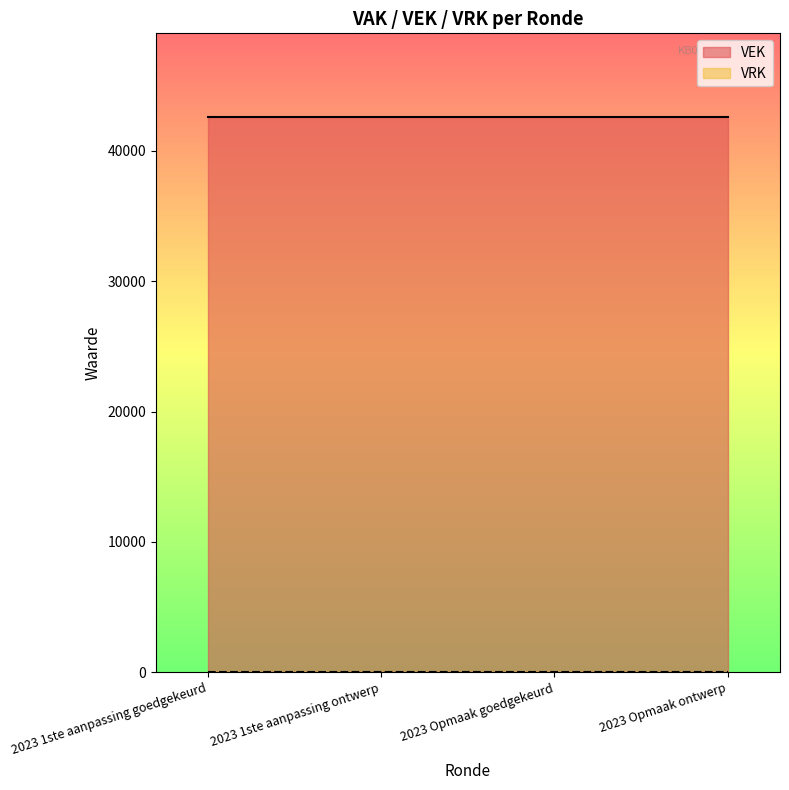

True or false: VEK has more than 2 points higher than both neighbors.

False